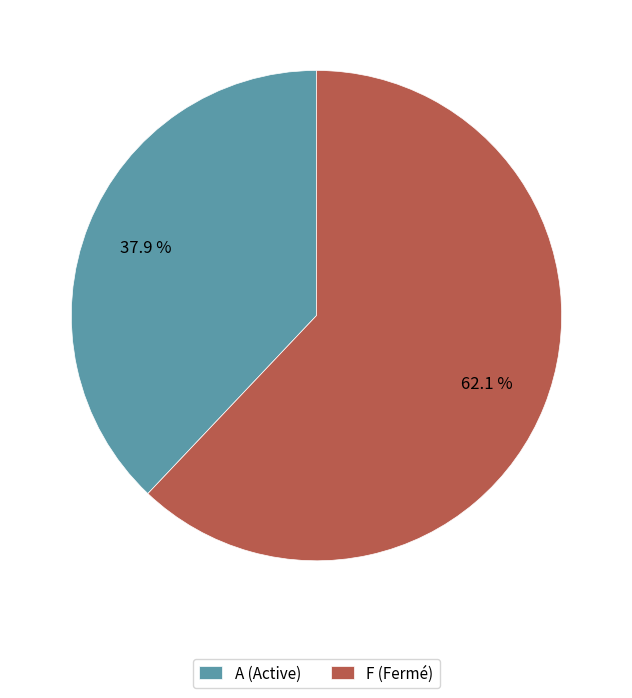

Which has a higher value, A (Active) or F (Fermé)?

F (Fermé)